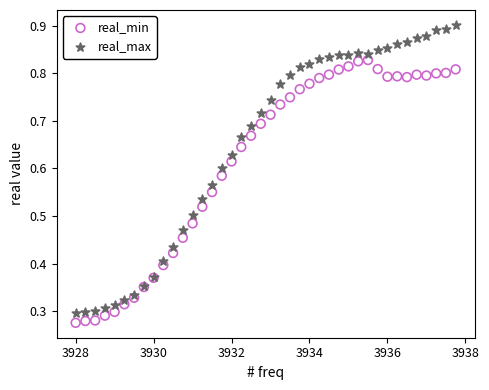

Which series reaches the maximum Y coordinate?

real_max